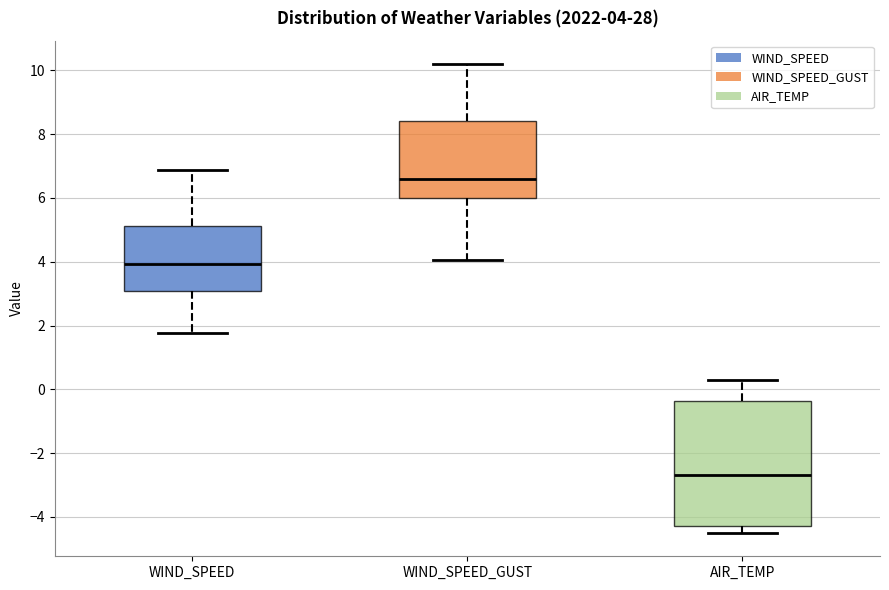

Which box's median line is the highest?

WIND_SPEED_GUST